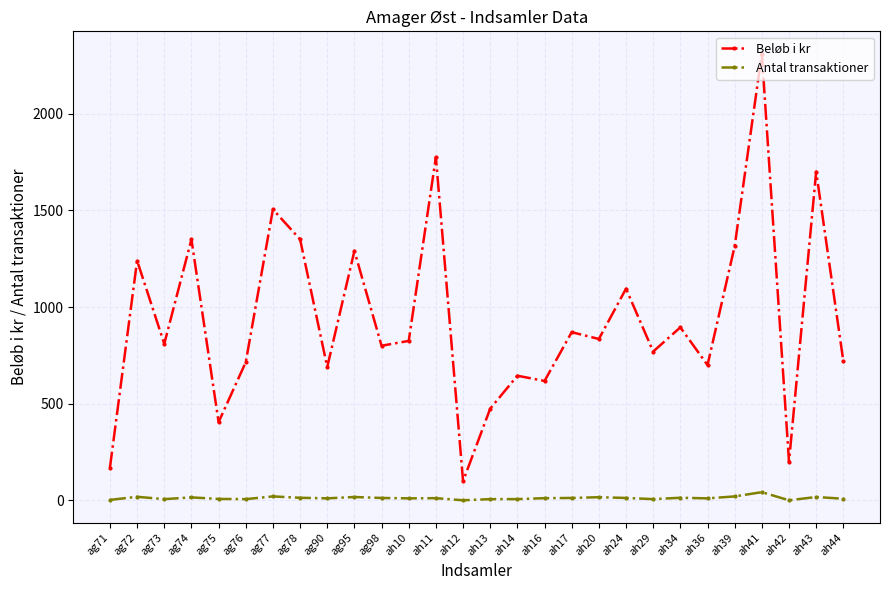

In Beløb i kr, how many points are higher than both neighbors (excluding endpoints)?

11